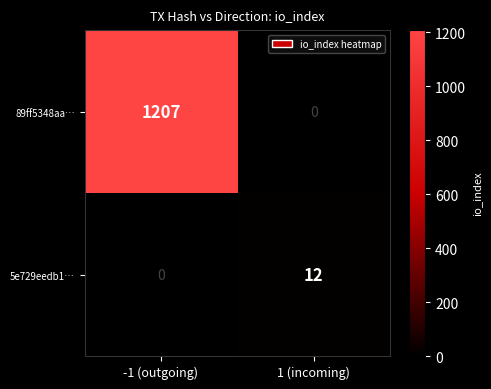

At how many categories does at least one series exceed 273?

1